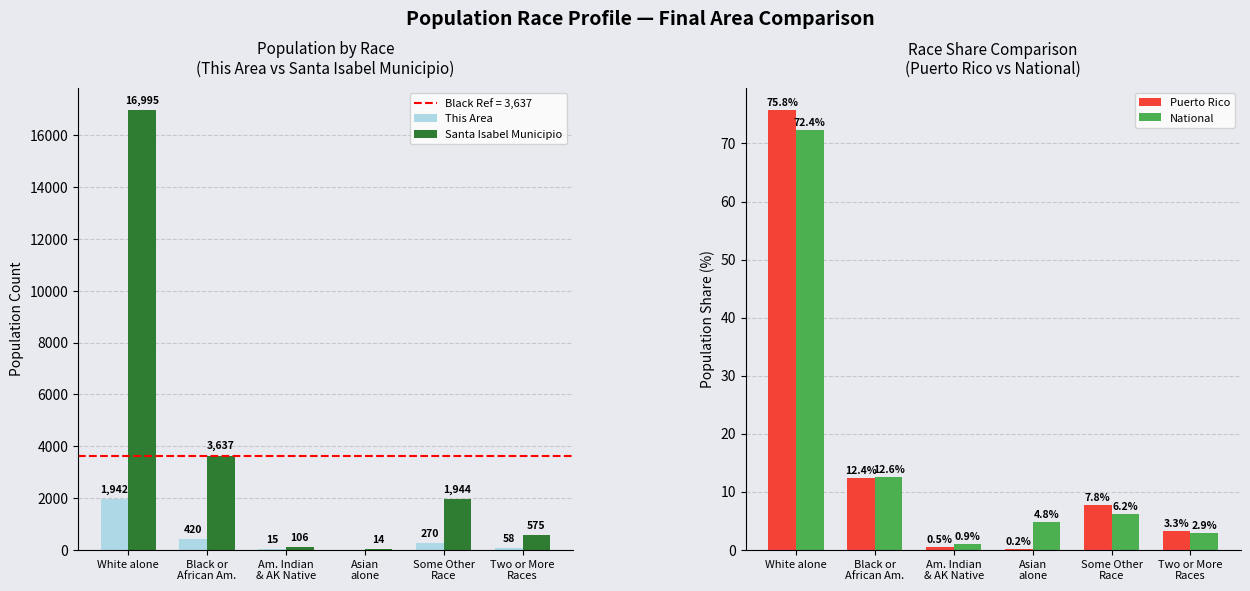

Reading left to right, transcribe all the data shown in this chart.

This Area: 1942.0	420.0	15.0	0.0	270.0	58.0
Santa Isabel Municipio: 16995.0	3637.0	106.0	14.0	1944.0	575.0
Puerto Rico: 75.8	12.4	0.5	0.2	7.8	3.3
National: 72.4	12.6	0.9	4.8	6.2	2.9